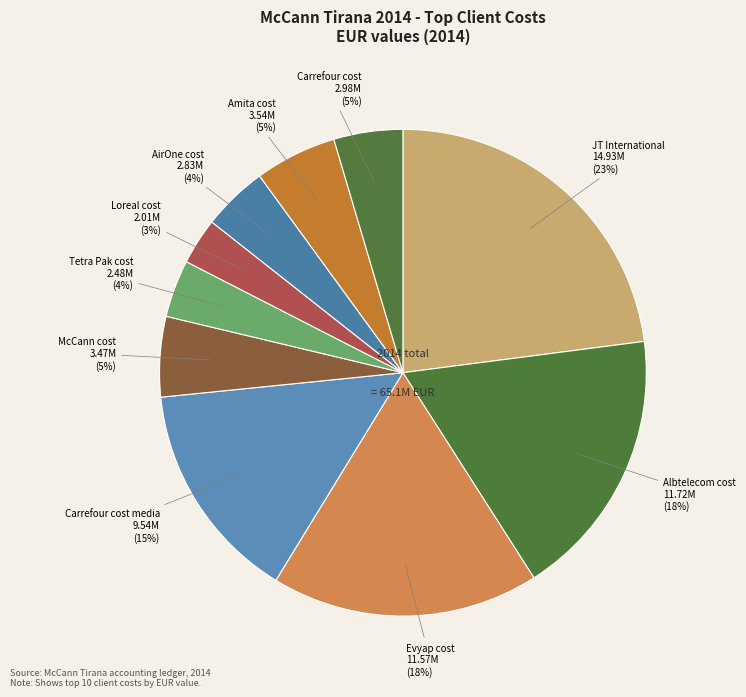

Does any single category account for the majority?

No